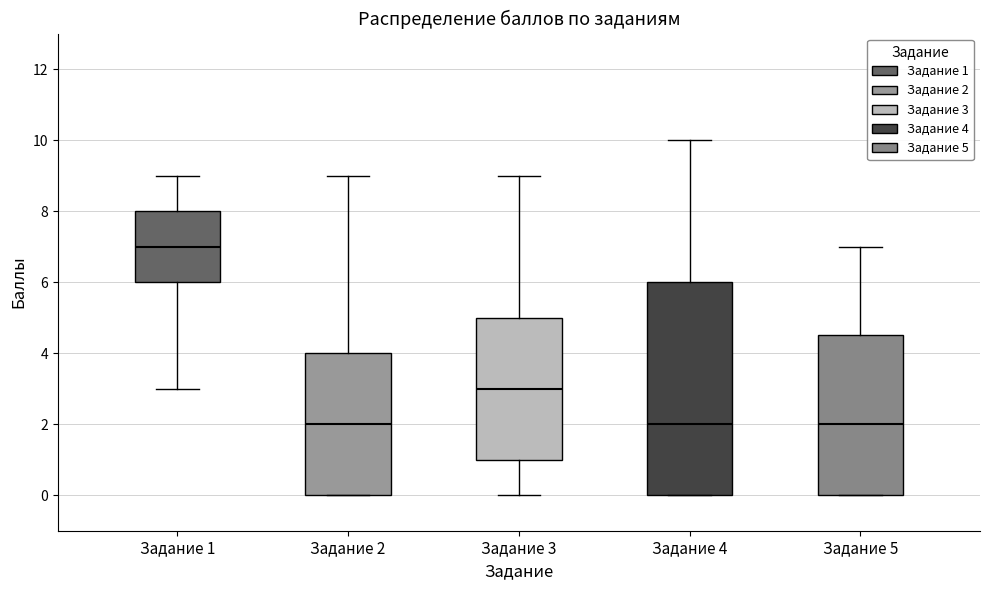

Comparing the boxes themselves (not the whiskers), which one is the tallest?

Задание 4